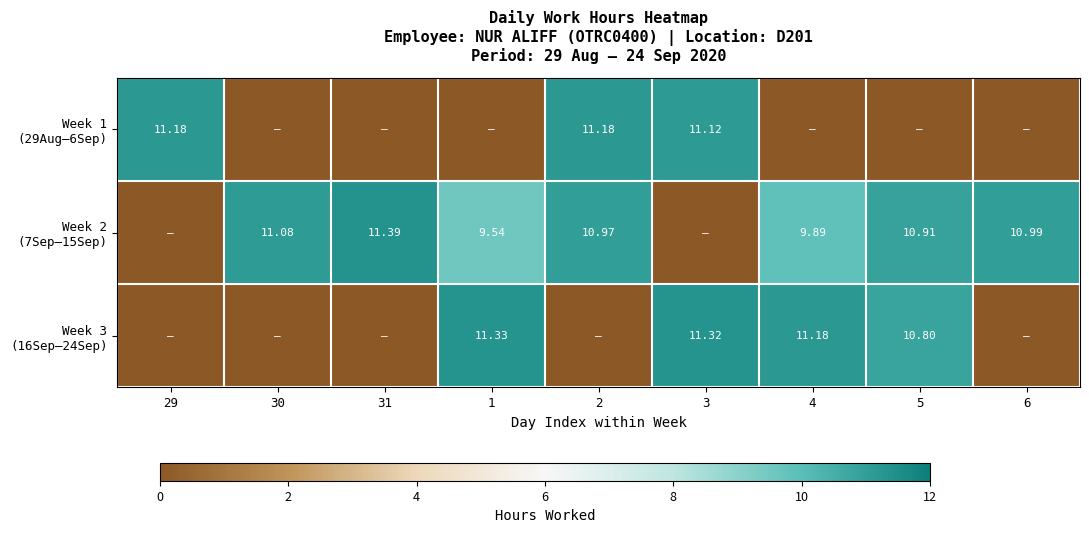

At which label does Week 3 (16Sep–24Sep) reach its peak?

1